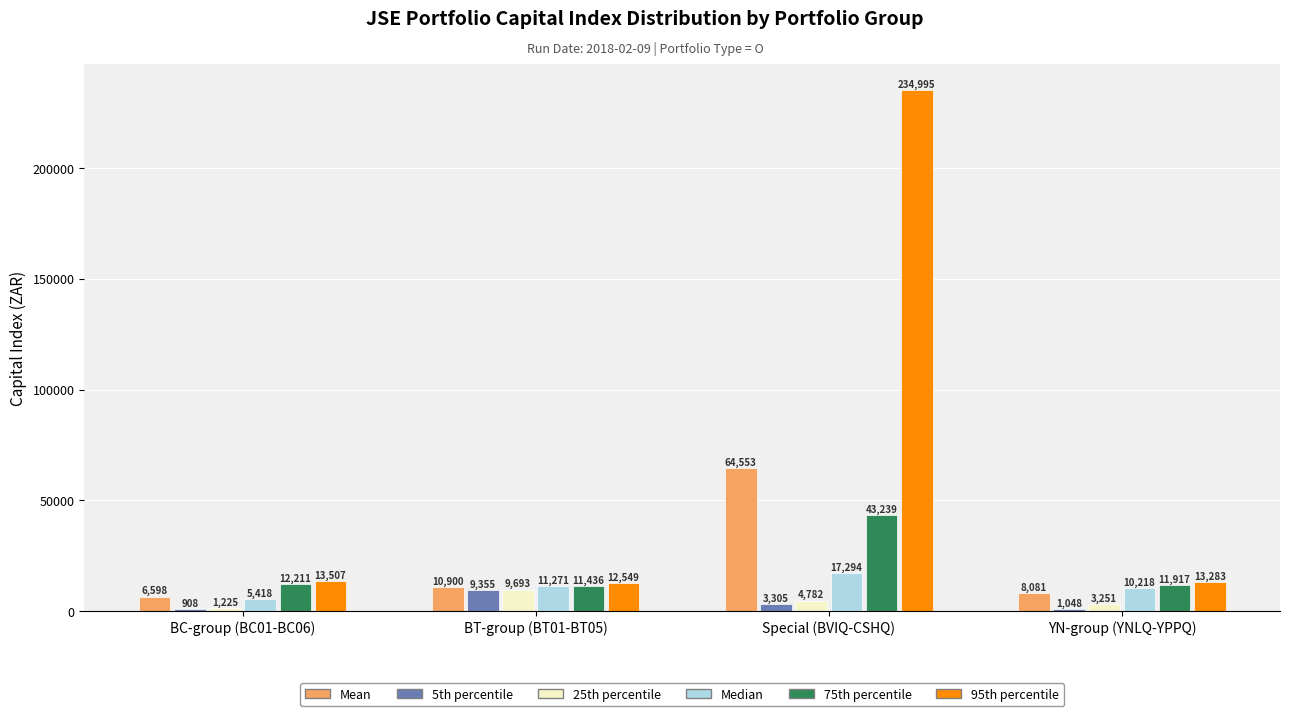

Between BC-group (BC01-BC06) and Special (BVIQ-CSHQ), which series saw the biggest shift?

95th percentile